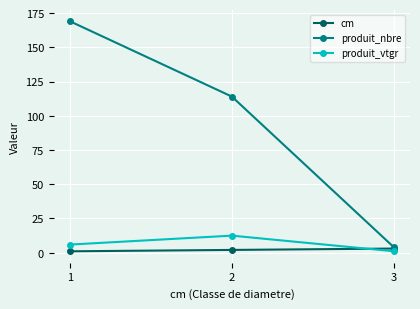

The value of produit_nbre at 2 is 197.9. True or false?

False